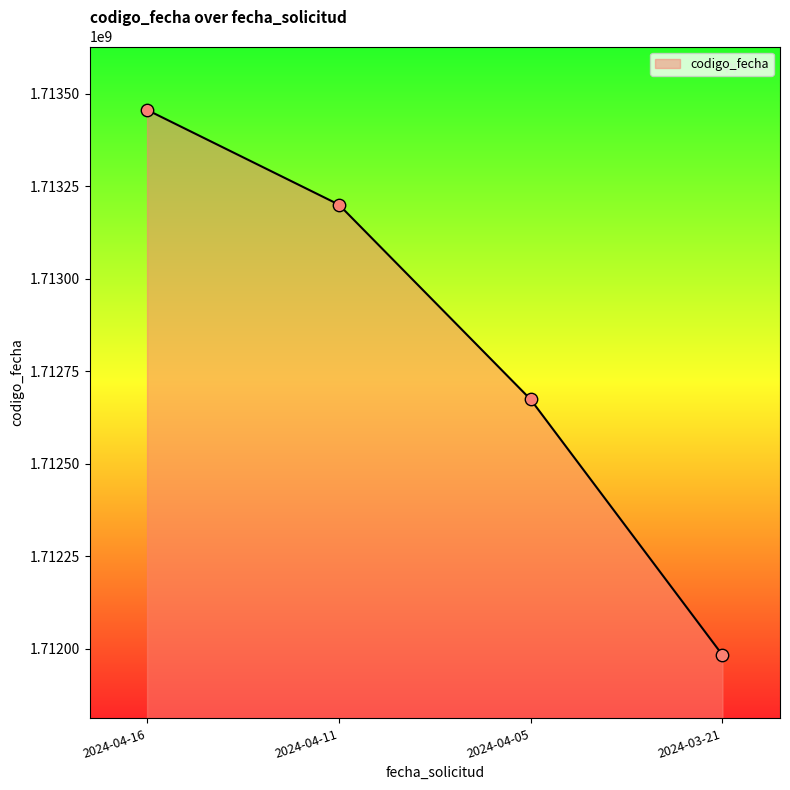

Between 2024-03-21 and 2024-04-16, which is larger?

2024-04-16